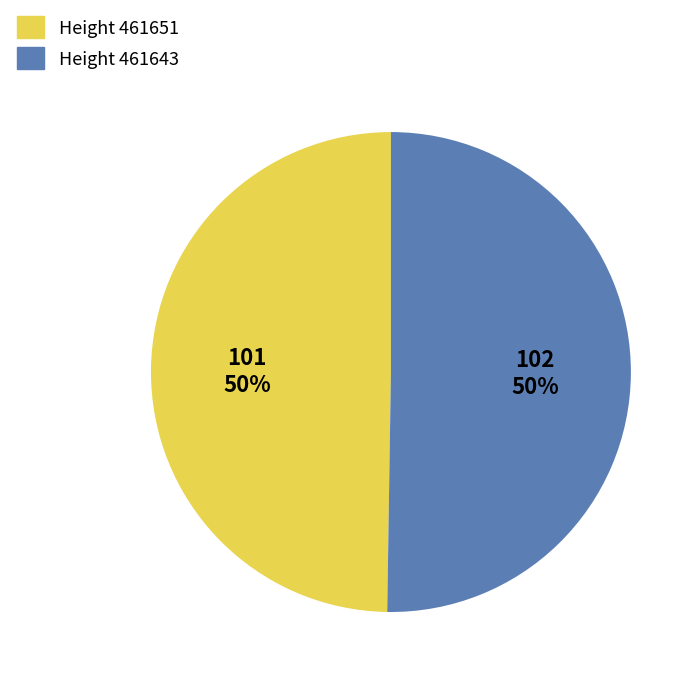

Count the number of slices in the pie.

2